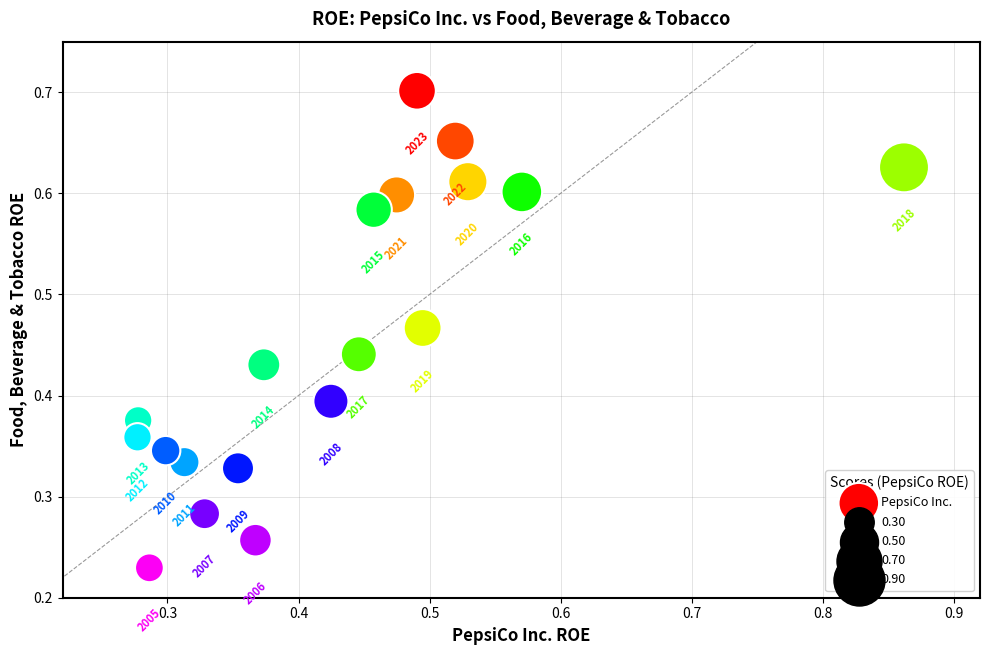

Count the number of points in this scatter plot.

19